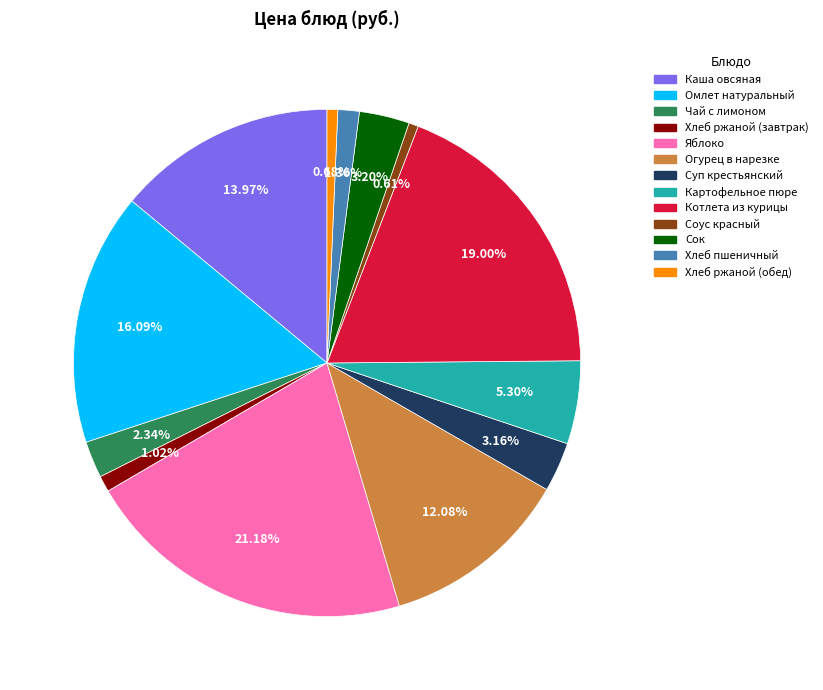

Is it true that Суп крестьянский is 3% of the pie?

True